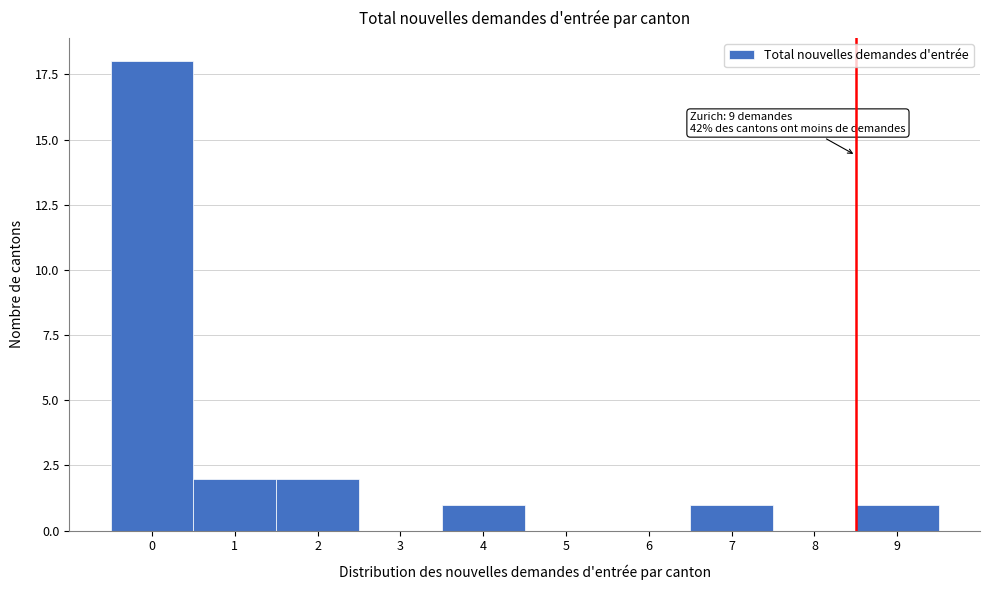

Reading left to right, list all the values displayed in this chart.

0=18	1=2	2=2	3=0	4=1	5=0	6=0	7=1	8=0	9=1